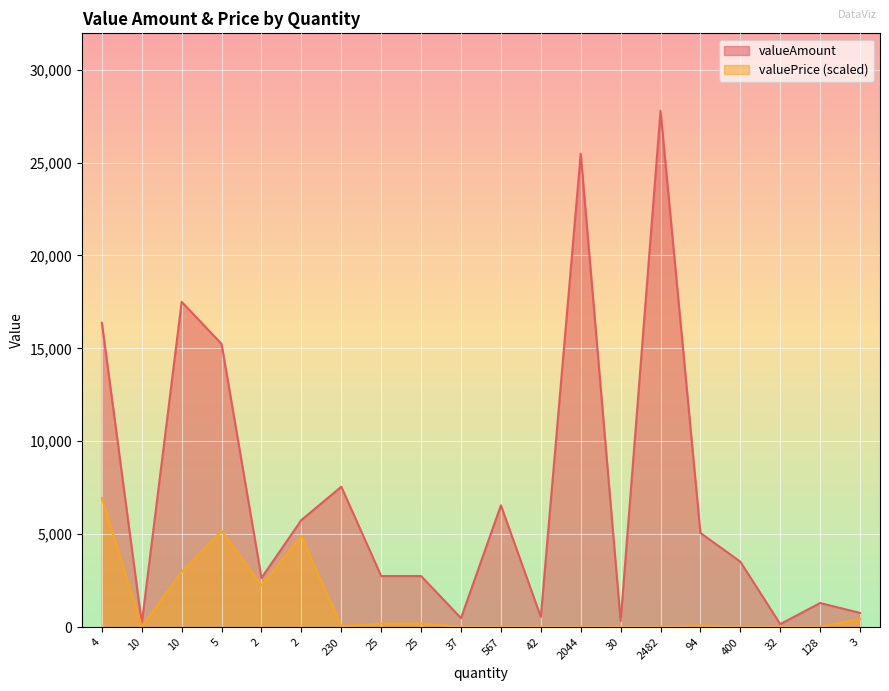

Which series has the largest range (max minus min)?

valueAmount